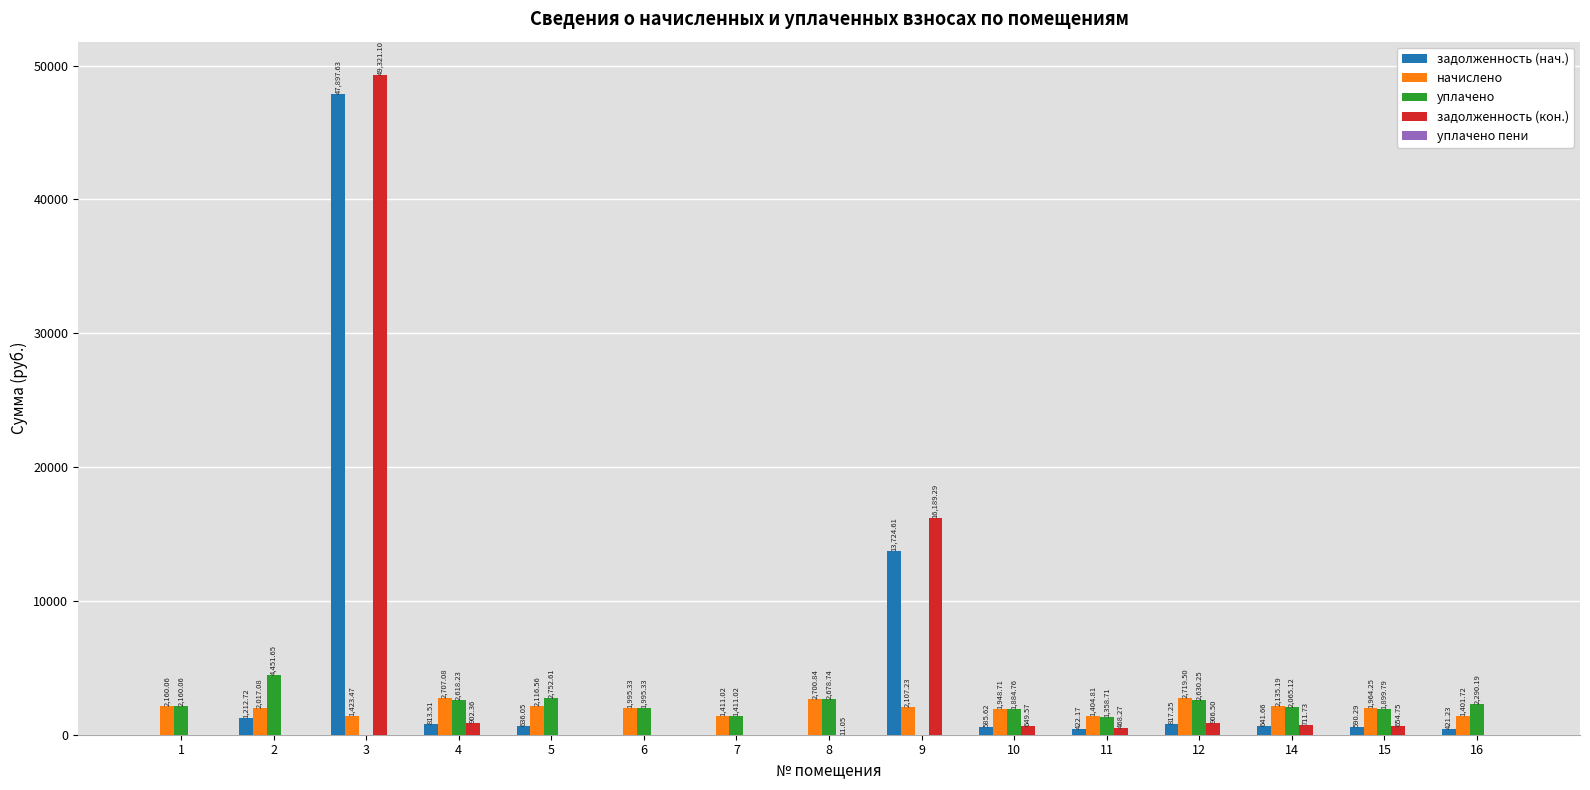

At which category is the sum across all series the highest?

3